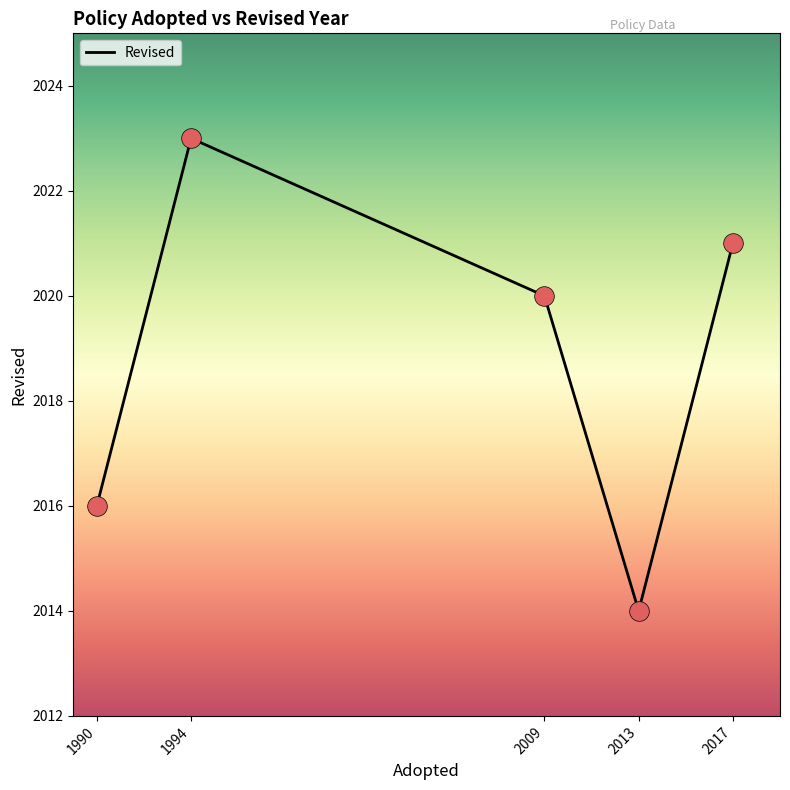

Approximately how many times larger is the value at 1990 compared to 1994?

1.0